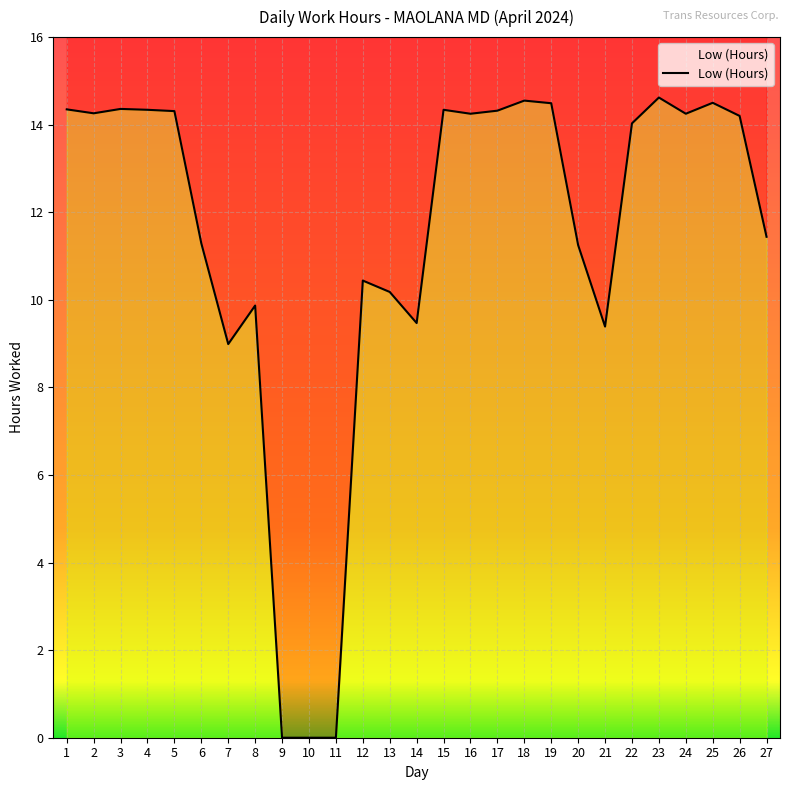

What is the change in value from 5 to 6?

-3.0